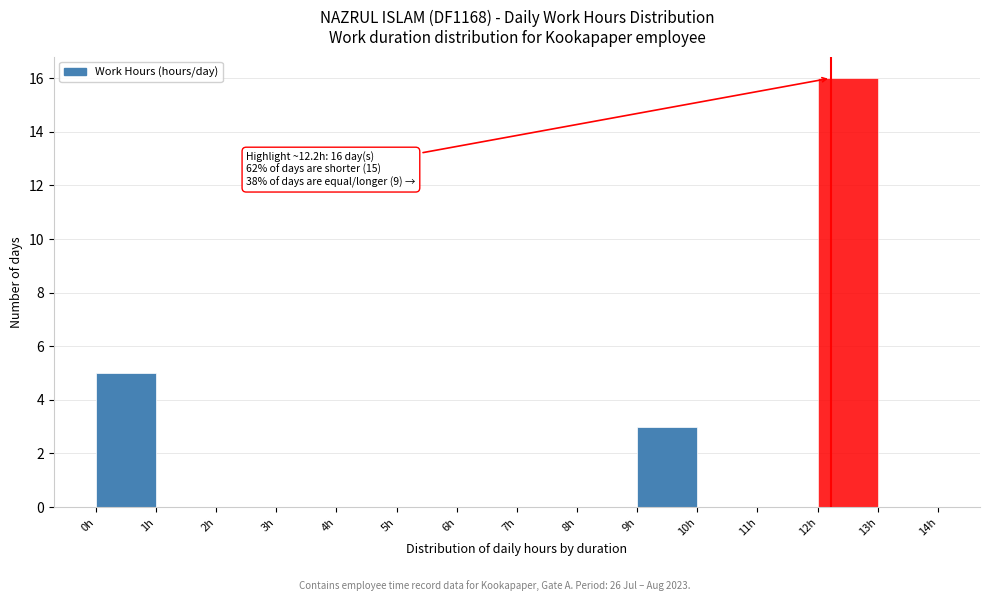

Over which range of the x-axis is the bar tallest?

12 to 13